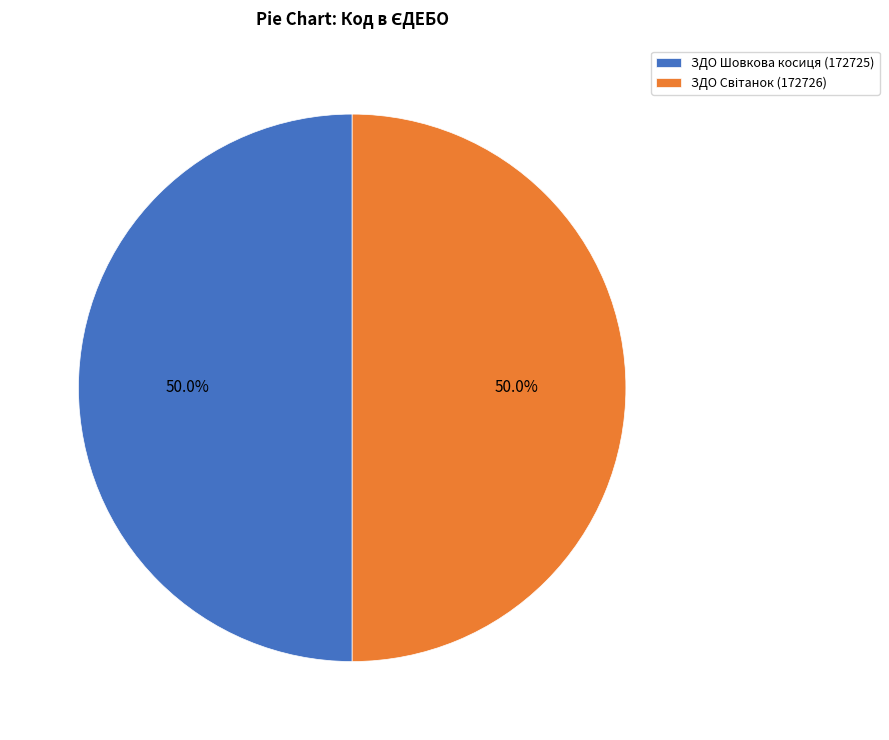

What is the total percentage of ЗДО Шовкова косиця and ЗДО Світанок?

100.0%